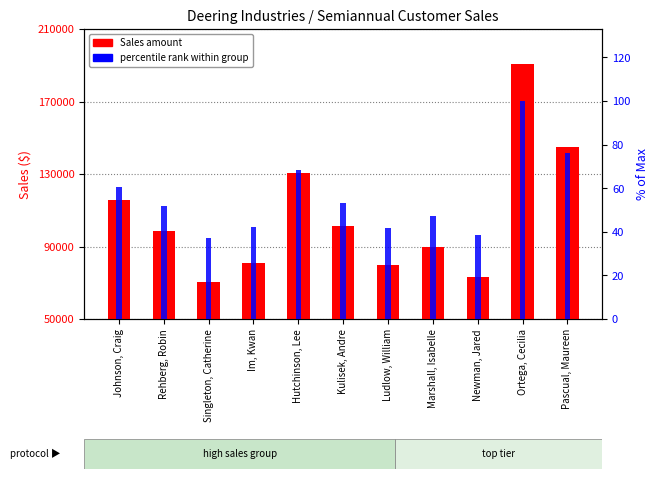

What value does the Sales amount series have at Marshall, Isabelle?

89750.0